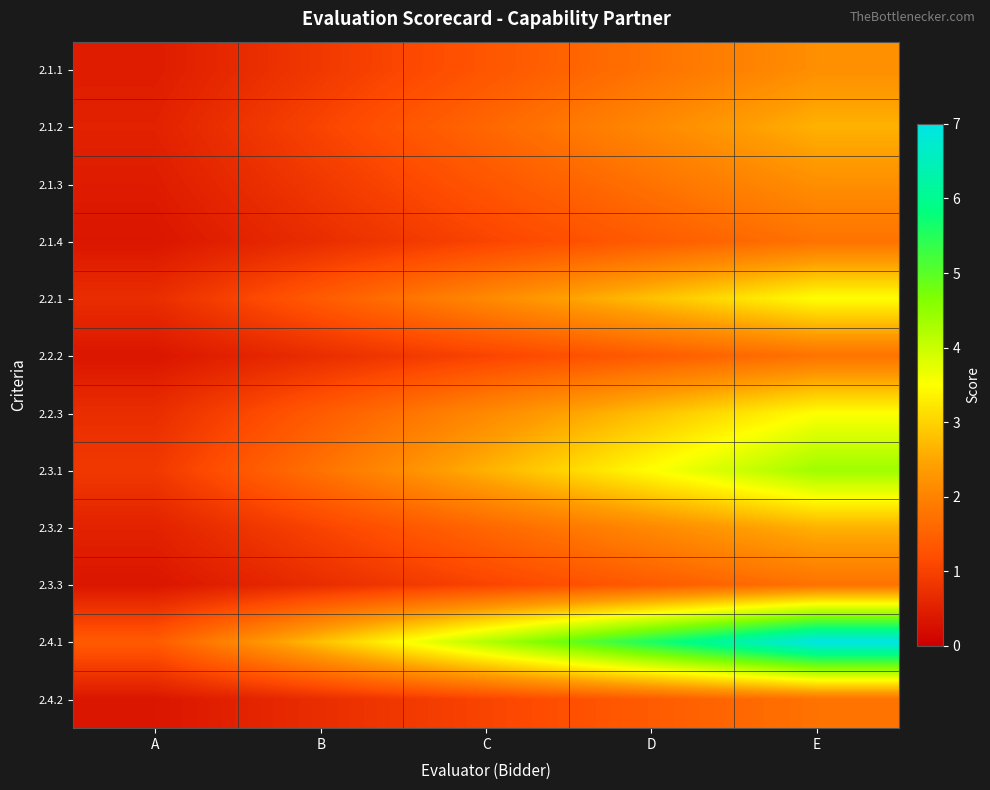

Which series has the largest total across all categories?

2.4.1